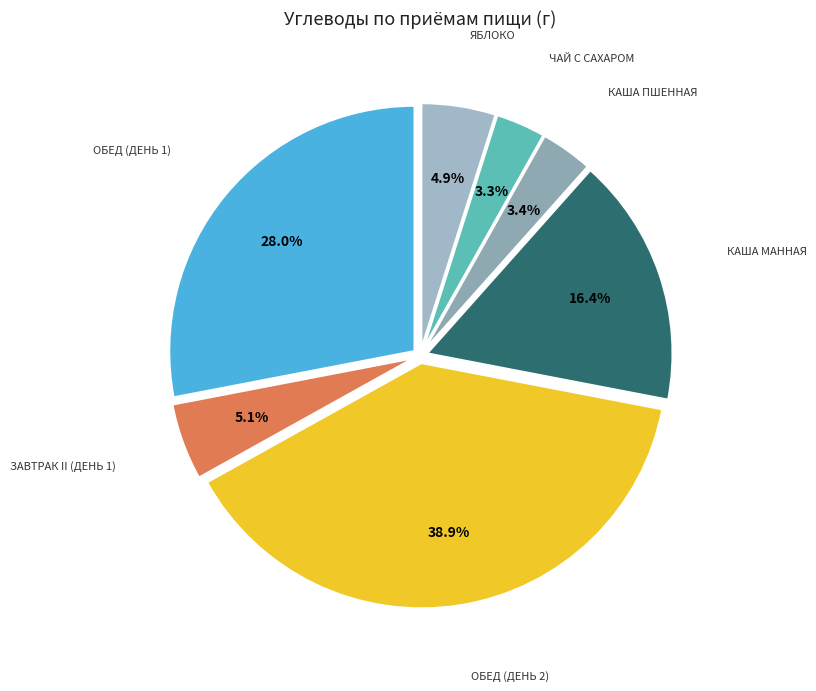

Count the number of slices in the pie.

7